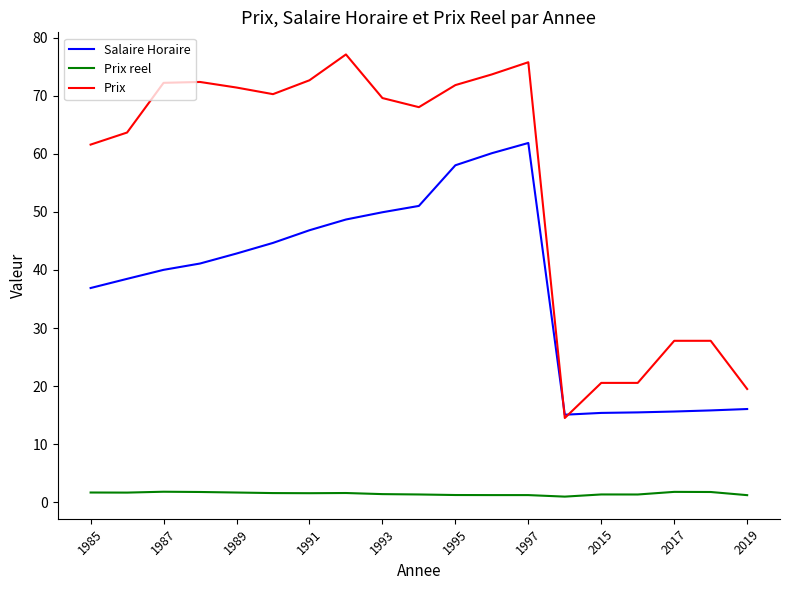

What is the minimum value for Salaire Horaire?

15.1